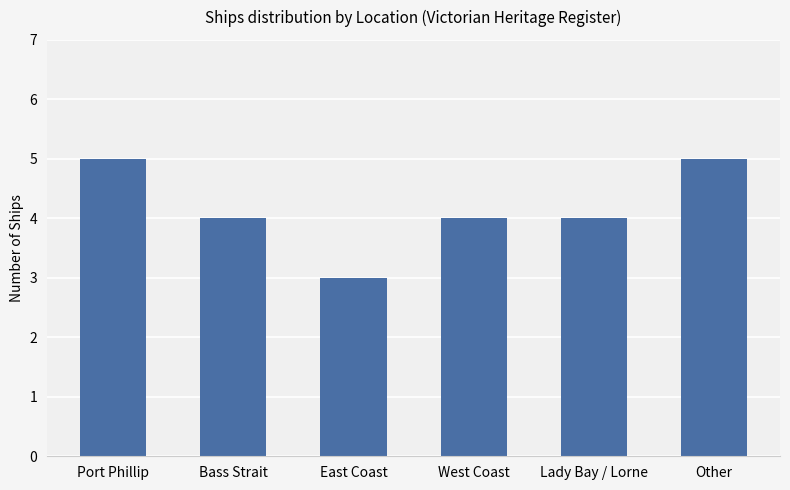

At which category does the chart reach its minimum across all series?

East Coast